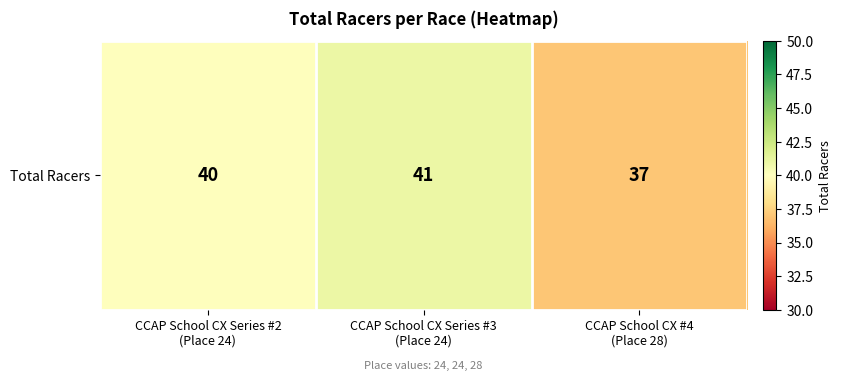

What value does the data have at CCAP School CX Series #2
(Place 24)?

40